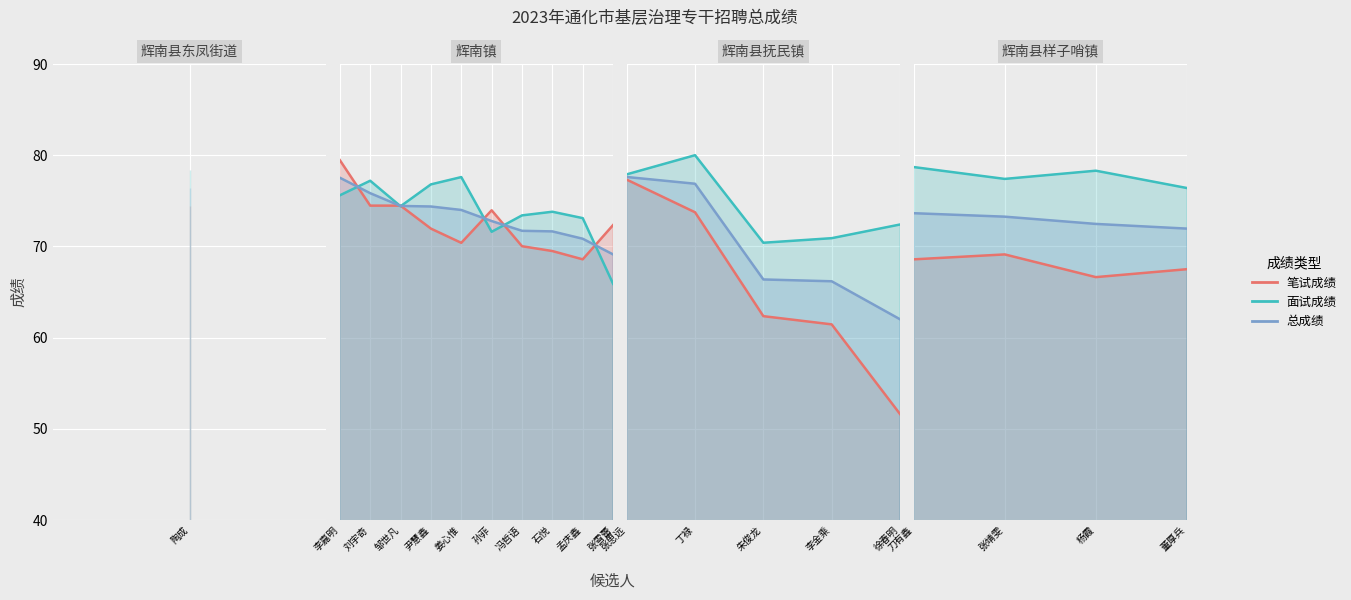

What is the greatest value displayed?

80.0